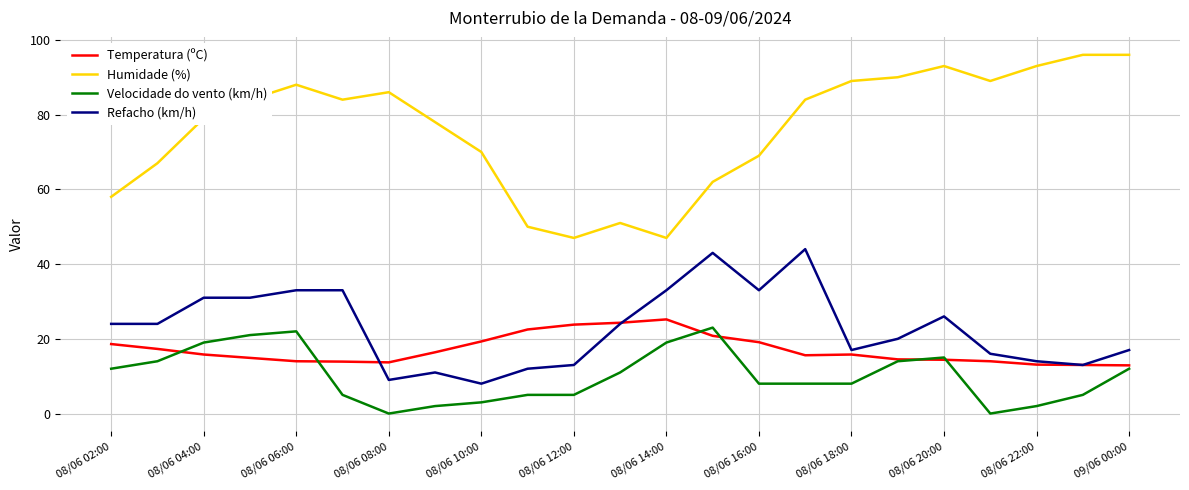

Which series has the largest range (max minus min)?

Humidade (%)